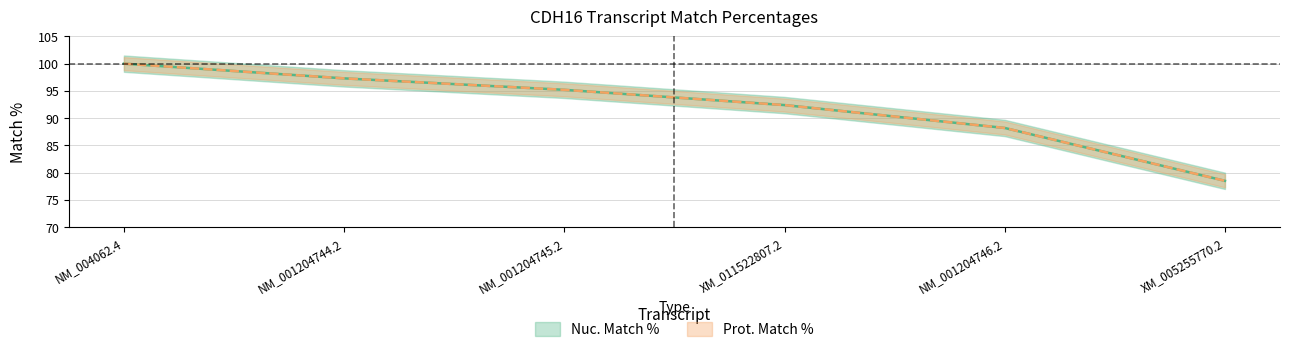

What is the difference between the maximum and second lowest values in the Prot. Match % series?

11.8